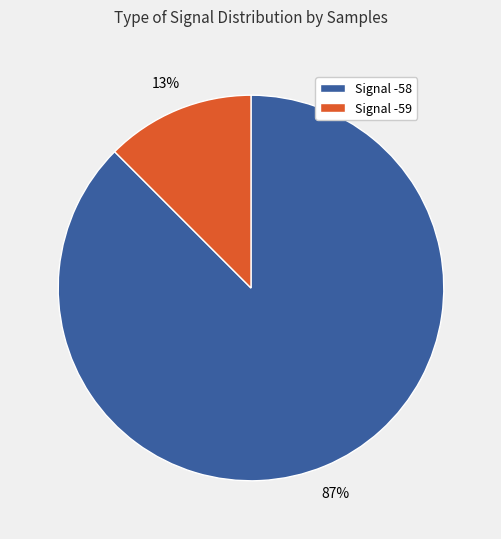

Does any single category account for the majority?

Yes